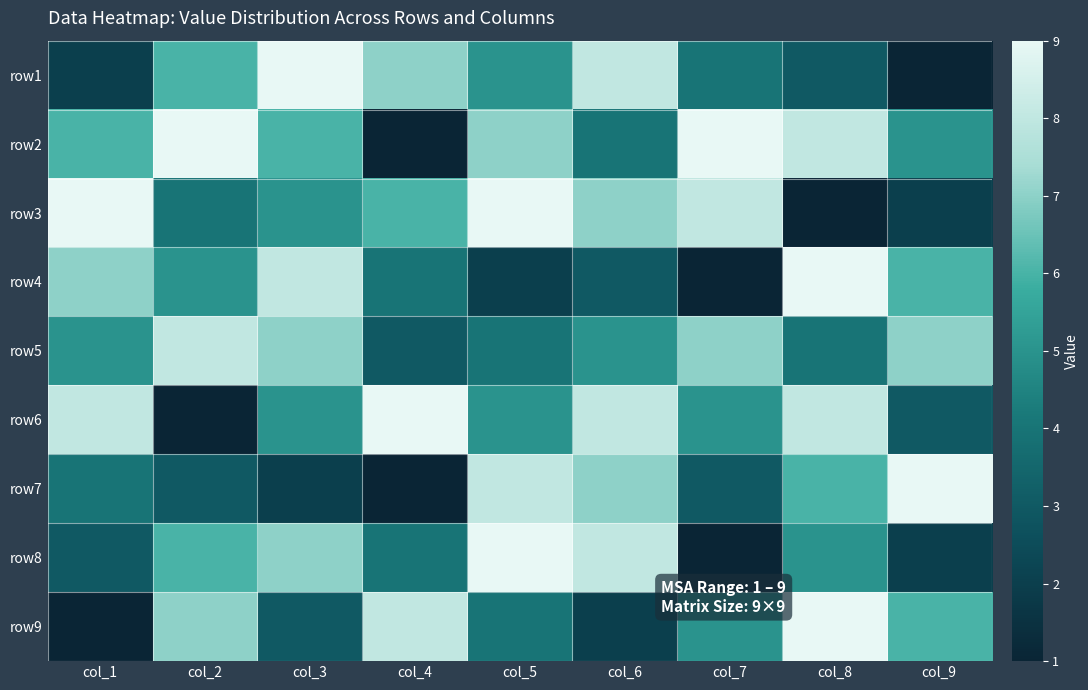

Reading left to right, transcribe all the data shown in this chart.

row1: col_1=2	col_2=6	col_3=9	col_4=7	col_5=5	col_6=8	col_7=4	col_8=3	col_9=1
row2: col_1=6	col_2=9	col_3=6	col_4=1	col_5=7	col_6=4	col_7=9	col_8=8	col_9=5
row3: col_1=9	col_2=4	col_3=5	col_4=6	col_5=9	col_6=7	col_7=8	col_8=1	col_9=2
row4: col_1=7	col_2=5	col_3=8	col_4=4	col_5=2	col_6=3	col_7=1	col_8=9	col_9=6
row5: col_1=5	col_2=8	col_3=7	col_4=3	col_5=4	col_6=5	col_7=7	col_8=4	col_9=7
row6: col_1=8	col_2=1	col_3=5	col_4=9	col_5=5	col_6=8	col_7=5	col_8=8	col_9=3
row7: col_1=4	col_2=3	col_3=2	col_4=1	col_5=8	col_6=7	col_7=3	col_8=6	col_9=9
row8: col_1=3	col_2=6	col_3=7	col_4=4	col_5=9	col_6=8	col_7=1	col_8=5	col_9=2
row9: col_1=1	col_2=7	col_3=3	col_4=8	col_5=4	col_6=2	col_7=5	col_8=9	col_9=6